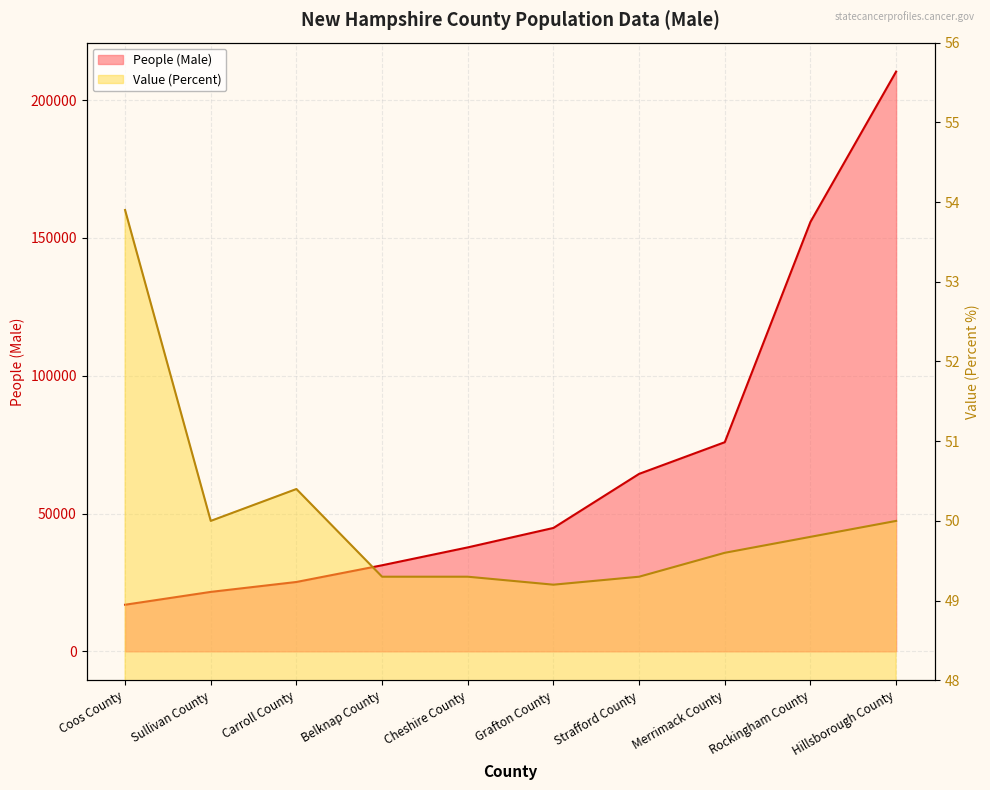

What is the approximate value of People (Male) at Strafford County?

64397.0